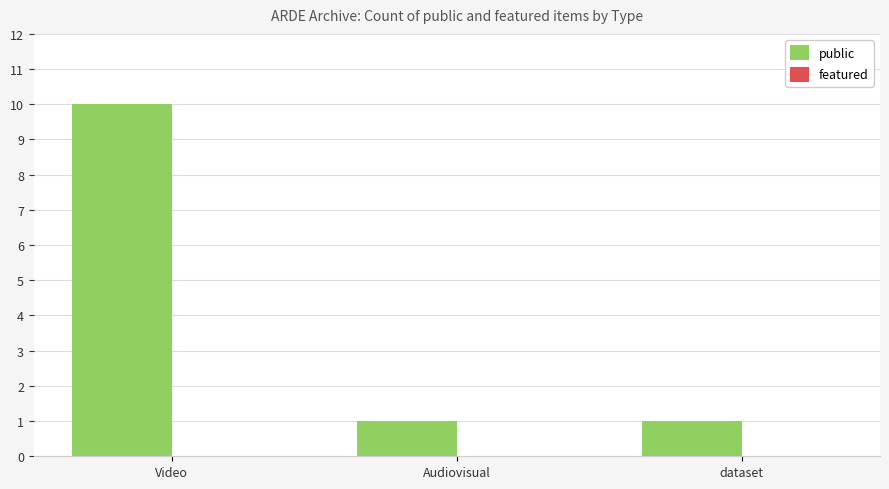

How many bars are there in total?

3